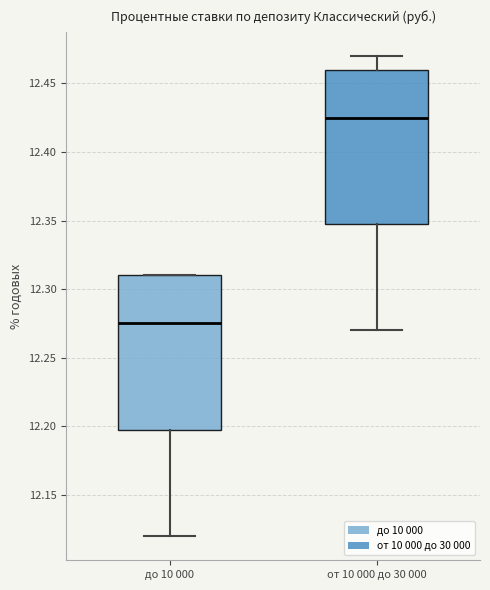

Which box has the highest median line?

от 10 000 до 30 000